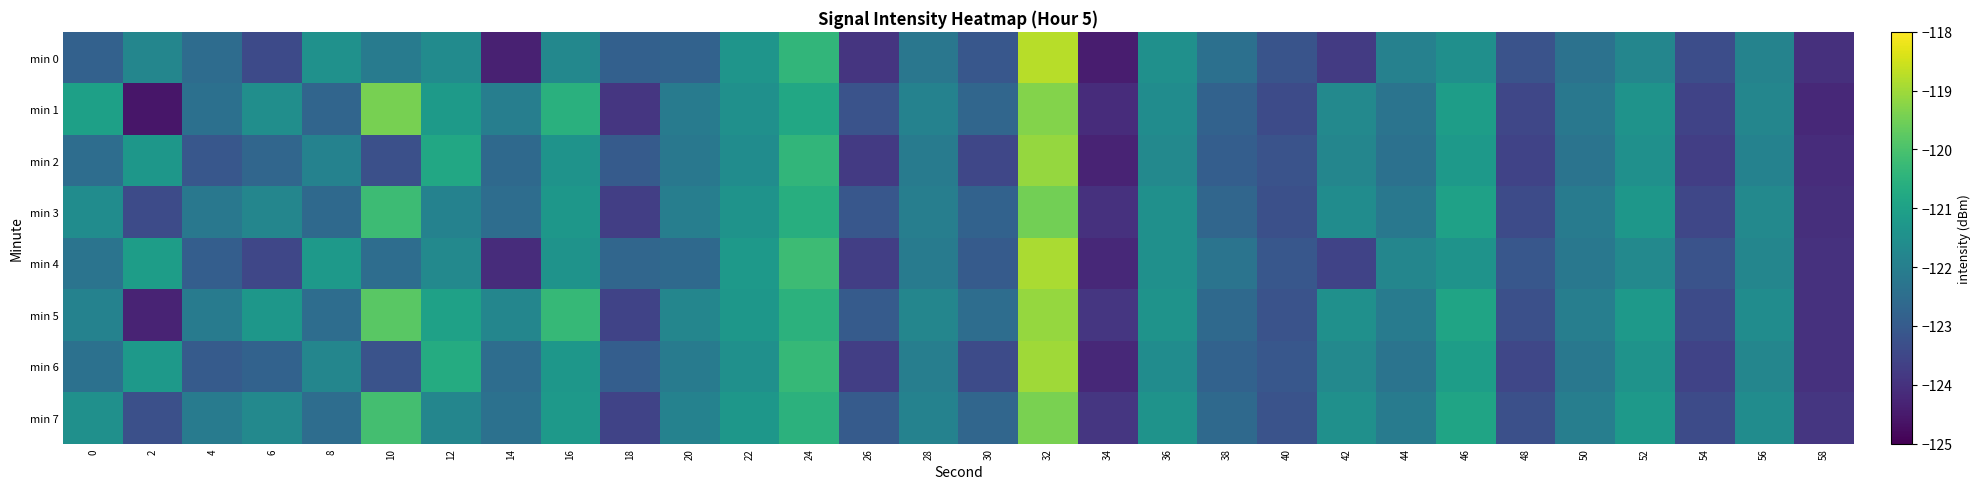

Reading left to right, list all the values displayed in this chart.

min 0: 0=-122.8	2=-121.8	4=-122.5	6=-123.4	8=-121.5	10=-122.1	12=-121.6	14=-124.4	16=-121.7	18=-122.9	20=-122.8	22=-121.3	24=-120.4	26=-123.9	28=-122.2	30=-123.1	32=-118.7	34=-124.4	36=-121.5	38=-122.4	40=-123.2	42=-123.8	44=-121.9	46=-121.5	48=-123.2	50=-122.4	52=-121.8	54=-123.4	56=-121.9	58=-124.0
min 1: 0=-121.0	2=-124.6	4=-122.4	6=-121.5	8=-122.7	10=-119.4	12=-121.2	14=-122.0	16=-120.6	18=-123.9	20=-122.1	22=-121.5	24=-120.8	26=-123.2	28=-121.9	30=-122.7	32=-119.3	34=-124.1	36=-121.6	38=-122.8	40=-123.4	42=-121.7	44=-122.3	46=-121.1	48=-123.5	50=-122.2	52=-121.4	54=-123.6	56=-121.8	58=-124.2
min 2: 0=-122.5	2=-121.3	4=-123.1	6=-122.7	8=-121.9	10=-123.3	12=-120.8	14=-122.6	16=-121.4	18=-123.0	20=-122.2	22=-121.6	24=-120.4	26=-123.8	28=-122.1	30=-123.5	32=-119.1	34=-124.3	36=-121.7	38=-122.9	40=-123.2	42=-121.8	44=-122.4	46=-121.2	48=-123.6	50=-122.3	52=-121.5	54=-123.7	56=-121.9	58=-124.1
min 3: 0=-121.6	2=-123.4	4=-122.2	6=-121.8	8=-122.6	10=-120.2	12=-121.9	14=-122.5	16=-121.3	18=-123.7	20=-122.0	22=-121.4	24=-120.6	26=-123.1	28=-122.0	30=-122.8	32=-119.5	34=-124.0	36=-121.5	38=-122.7	40=-123.3	42=-121.6	44=-122.2	46=-121.0	48=-123.4	50=-122.1	52=-121.3	54=-123.5	56=-121.7	58=-124.0
min 4: 0=-122.3	2=-121.1	4=-122.9	6=-123.5	8=-121.2	10=-122.5	12=-121.7	14=-124.1	16=-121.4	18=-122.7	20=-122.6	22=-121.2	24=-120.2	26=-123.7	28=-122.1	30=-123.0	32=-118.9	34=-124.2	36=-121.5	38=-122.3	40=-123.1	42=-123.6	44=-121.8	46=-121.4	48=-123.1	50=-122.2	52=-121.7	54=-123.2	56=-121.8	58=-124.0
min 5: 0=-121.9	2=-124.3	4=-122.1	6=-121.3	8=-122.5	10=-119.8	12=-121.0	14=-121.8	16=-120.3	18=-123.6	20=-121.8	22=-121.3	24=-120.5	26=-123.0	28=-121.8	30=-122.5	32=-119.1	34=-123.9	36=-121.4	38=-122.6	40=-123.2	42=-121.5	44=-122.1	46=-120.9	48=-123.3	50=-122.0	52=-121.2	54=-123.4	56=-121.6	58=-124.0
min 6: 0=-122.4	2=-121.2	4=-123.0	6=-122.8	8=-121.8	10=-123.2	12=-120.7	14=-122.5	16=-121.3	18=-122.9	20=-122.1	22=-121.5	24=-120.3	26=-123.7	28=-122.0	30=-123.4	32=-119.0	34=-124.2	36=-121.6	38=-122.8	40=-123.1	42=-121.7	44=-122.3	46=-121.1	48=-123.5	50=-122.2	52=-121.4	54=-123.6	56=-121.8	58=-124.0
min 7: 0=-121.5	2=-123.3	4=-122.1	6=-121.7	8=-122.5	10=-120.1	12=-121.8	14=-122.4	16=-121.2	18=-123.6	20=-121.9	22=-121.3	24=-120.5	26=-123.0	28=-121.9	30=-122.7	32=-119.4	34=-123.9	36=-121.4	38=-122.6	40=-123.2	42=-121.5	44=-122.1	46=-120.9	48=-123.3	50=-122.0	52=-121.2	54=-123.4	56=-121.6	58=-123.9